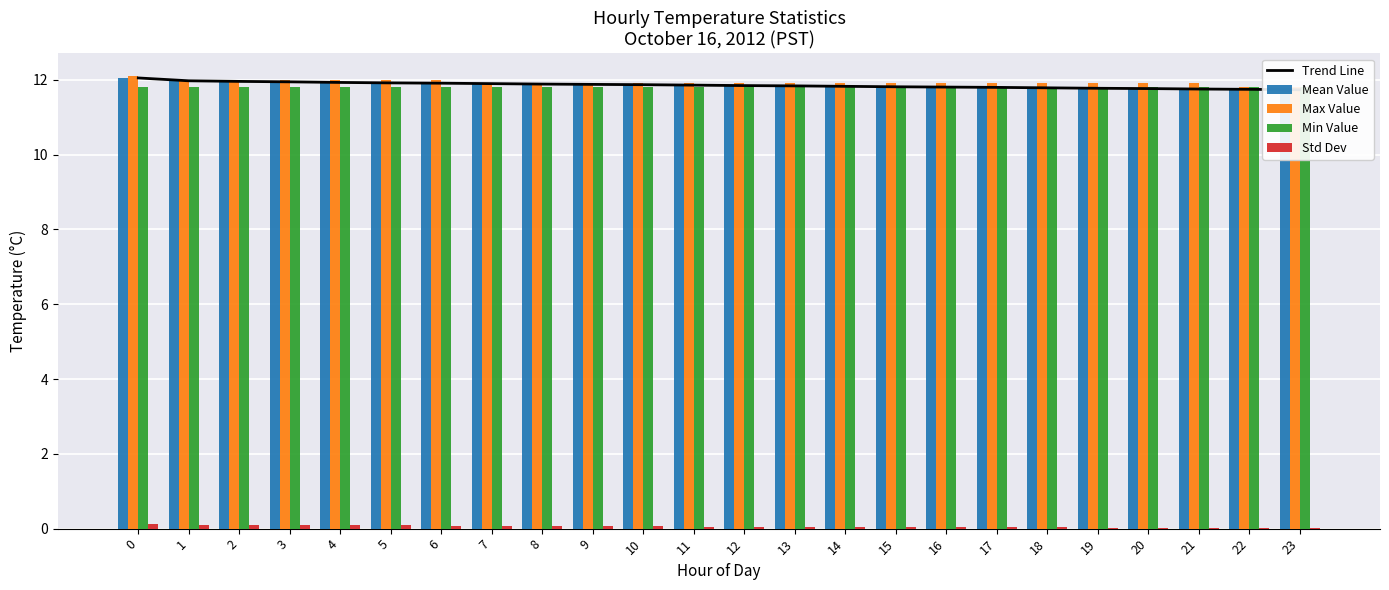

Rank the series at 7 from lowest to highest value.

Std Dev, Min Value, Trend Line, Mean Value, Max Value